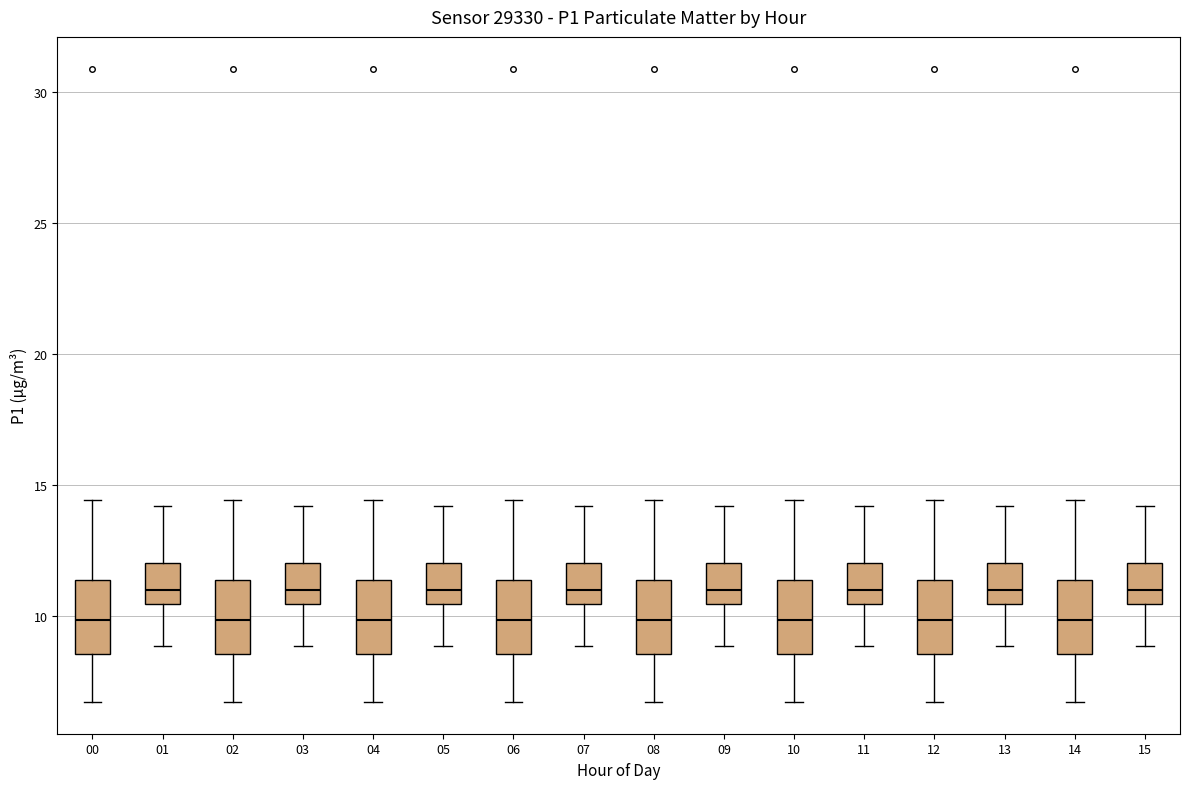

Reading left to right, read every box against the y-axis: the position of its median line, the range the box covers, and the ends of its whiskers. The values are not printed on the chart, so give them approximately, as read against the axis.

00: median 10.0, box 8.5 to 11.5, whiskers 6.5 to 14.5
01: median 11.0, box 10.5 to 12.0, whiskers 9.0 to 14.0
02: median 10.0, box 8.5 to 11.5, whiskers 6.5 to 14.5
03: median 11.0, box 10.5 to 12.0, whiskers 9.0 to 14.0
04: median 10.0, box 8.5 to 11.5, whiskers 6.5 to 14.5
05: median 11.0, box 10.5 to 12.0, whiskers 9.0 to 14.0
06: median 10.0, box 8.5 to 11.5, whiskers 6.5 to 14.5
07: median 11.0, box 10.5 to 12.0, whiskers 9.0 to 14.0
08: median 10.0, box 8.5 to 11.5, whiskers 6.5 to 14.5
09: median 11.0, box 10.5 to 12.0, whiskers 9.0 to 14.0
10: median 10.0, box 8.5 to 11.5, whiskers 6.5 to 14.5
11: median 11.0, box 10.5 to 12.0, whiskers 9.0 to 14.0
12: median 10.0, box 8.5 to 11.5, whiskers 6.5 to 14.5
13: median 11.0, box 10.5 to 12.0, whiskers 9.0 to 14.0
14: median 10.0, box 8.5 to 11.5, whiskers 6.5 to 14.5
15: median 11.0, box 10.5 to 12.0, whiskers 9.0 to 14.0